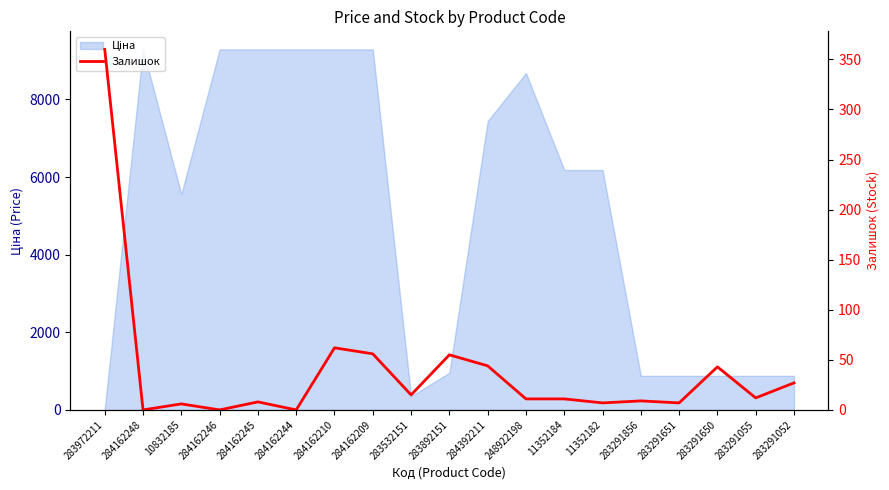

Reading left to right, transcribe all the data shown in this chart.

360	0	6	0	8	0	62	56	15	55	44	11	11	7	9	7	43	12	27